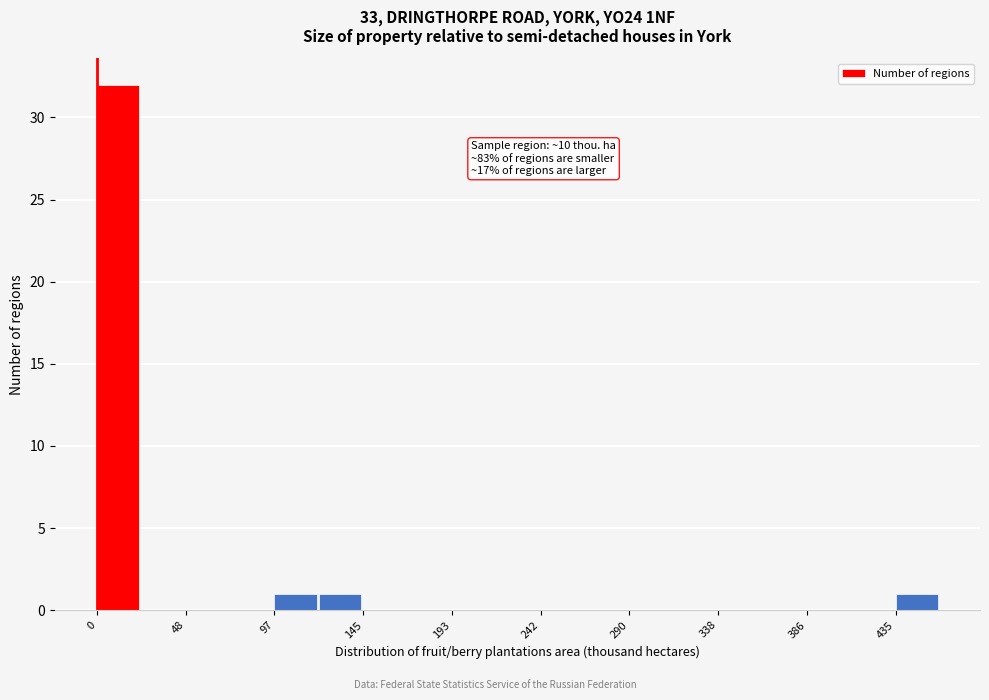

Over which range of the x-axis is the bar tallest?

0 to 25